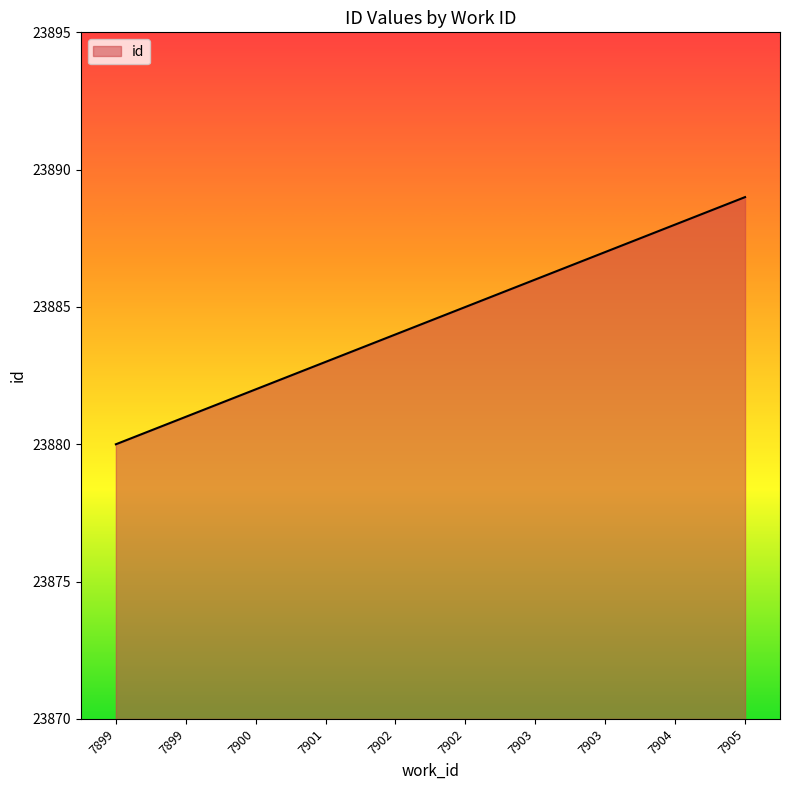

What is the change in value from 7902 to 7904?

+3